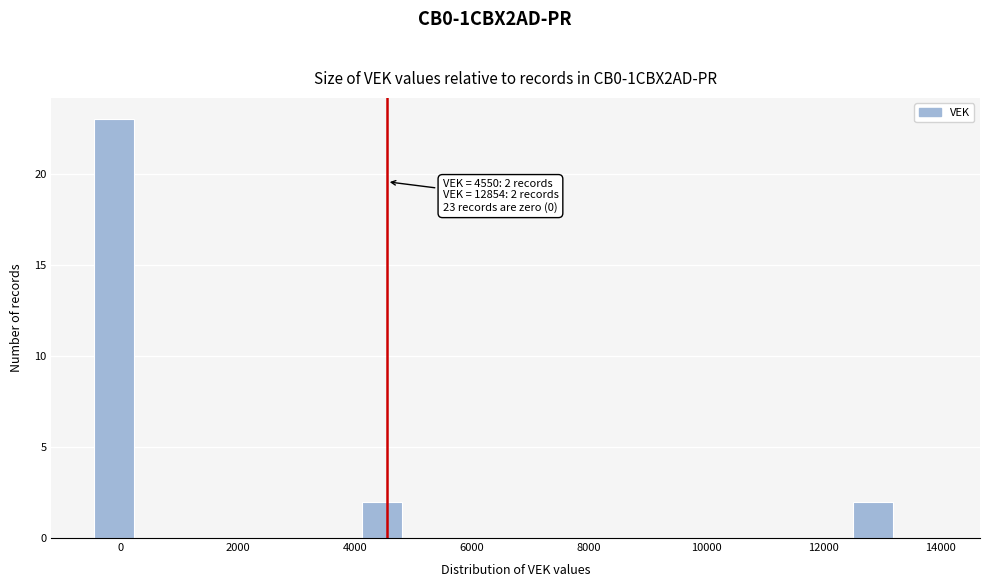

Read against the x-axis, roughly where is the centre of the tallest bar?

-200